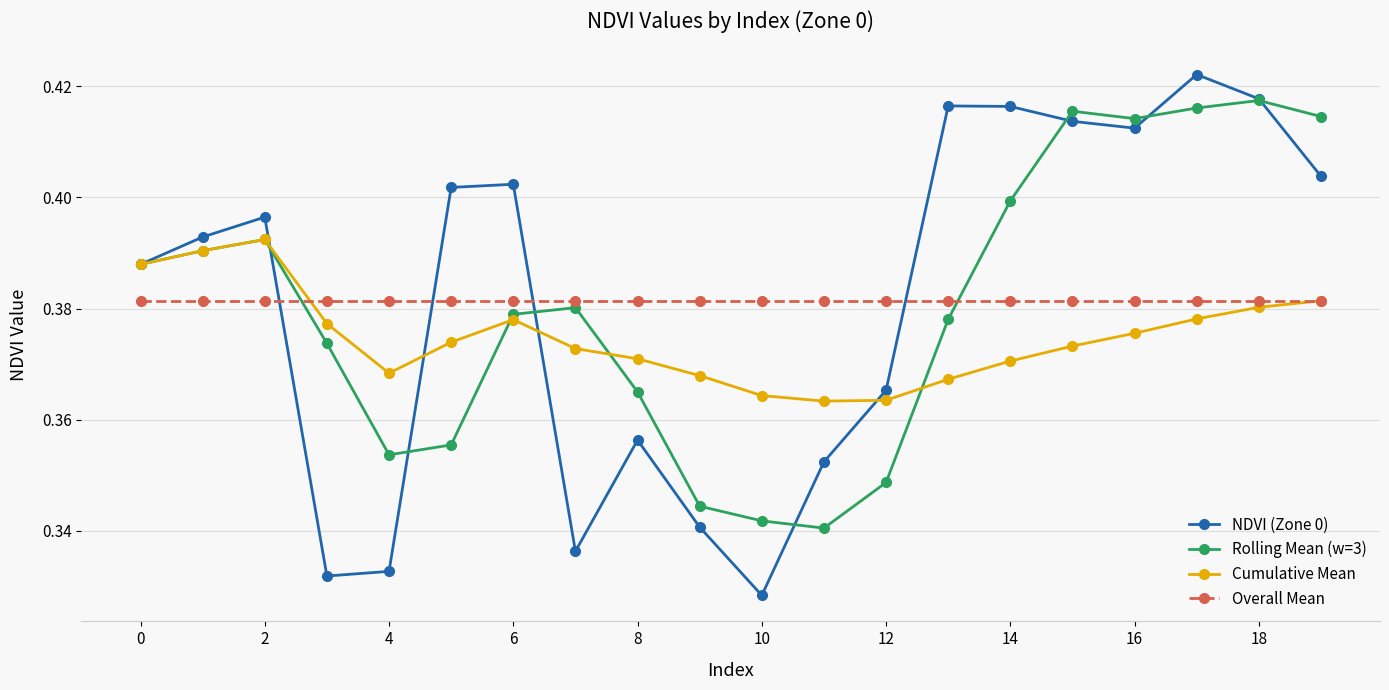

List the series in order of their peak value, lowest first.

Overall Mean, Cumulative Mean, Rolling Mean (w=3), NDVI (Zone 0)